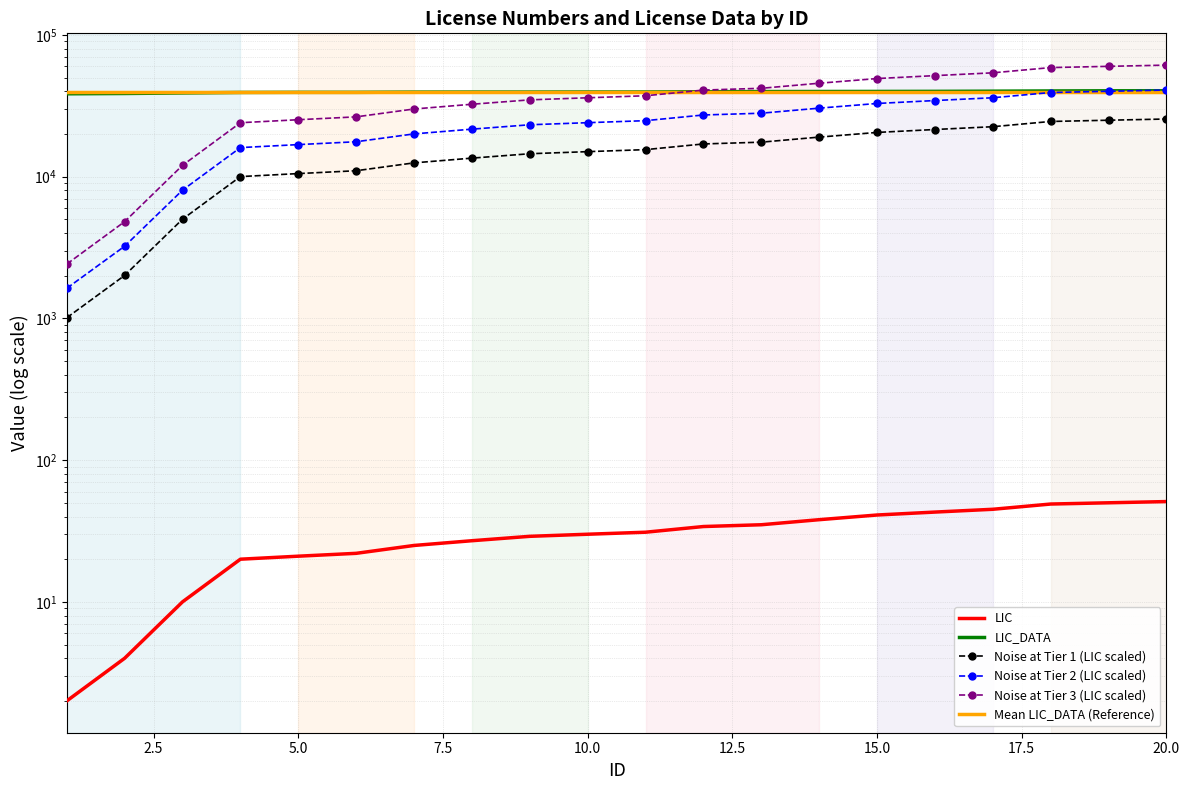

True or false: LIC_DATA and LIC cross at least once.

False